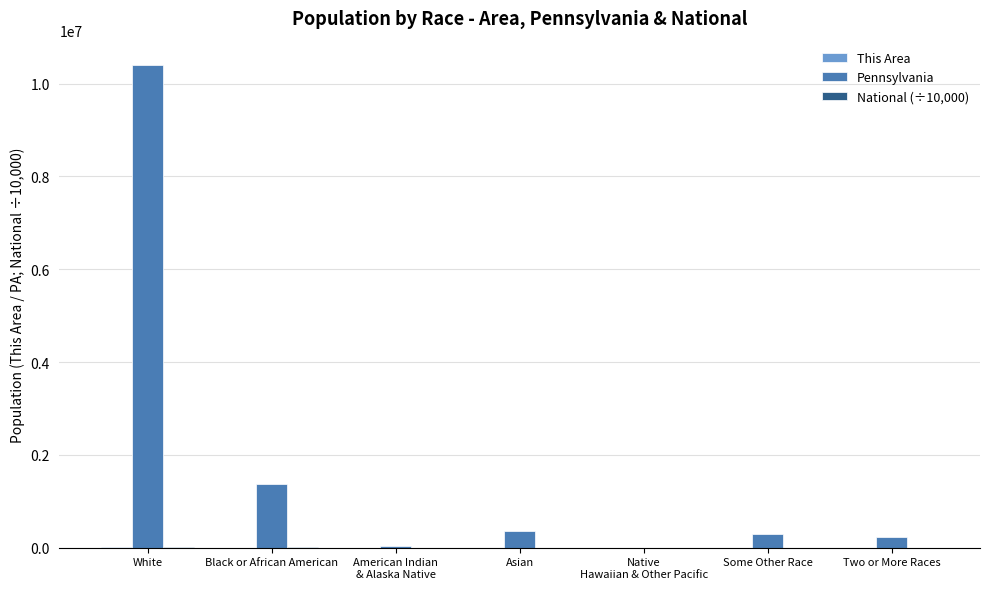

At which label does Pennsylvania reach its peak?

White